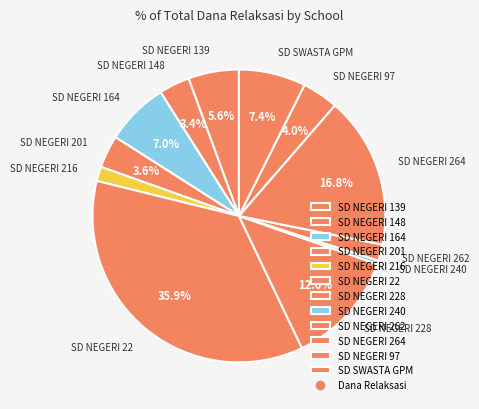

What portion of the pie excludes SD NEGERI 22?

64.1%